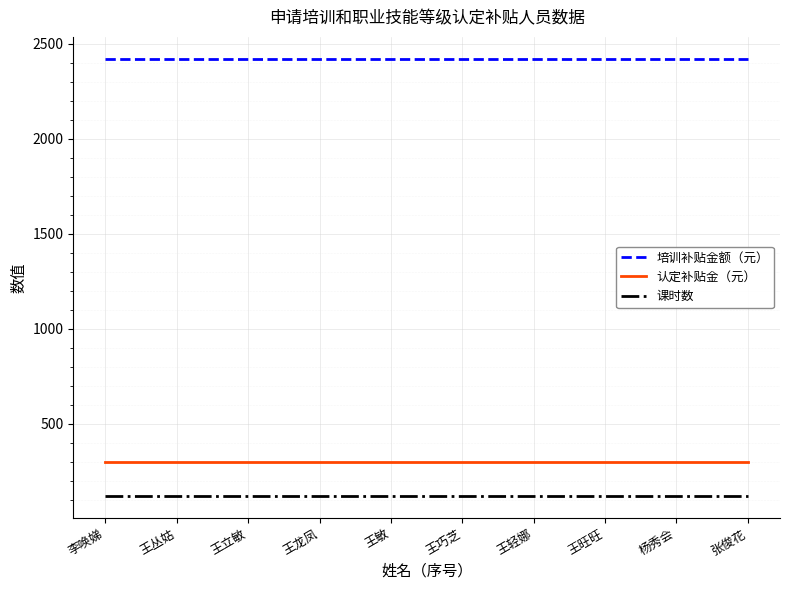

What is the greatest value displayed?

2420